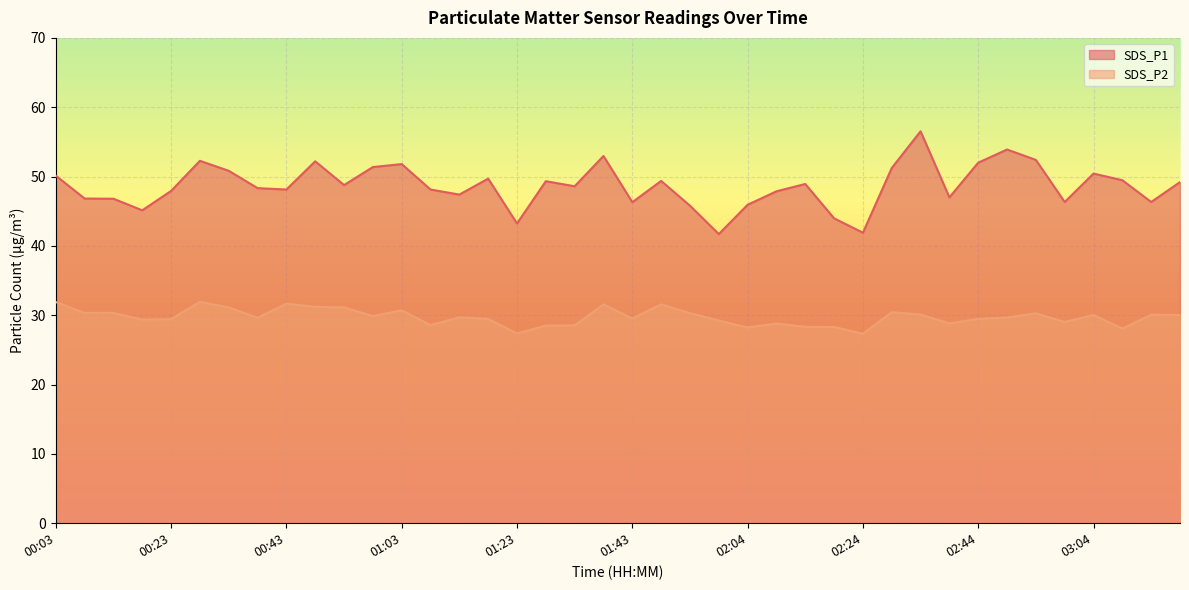

What is the average value of the SDS_P1 series?

48.7